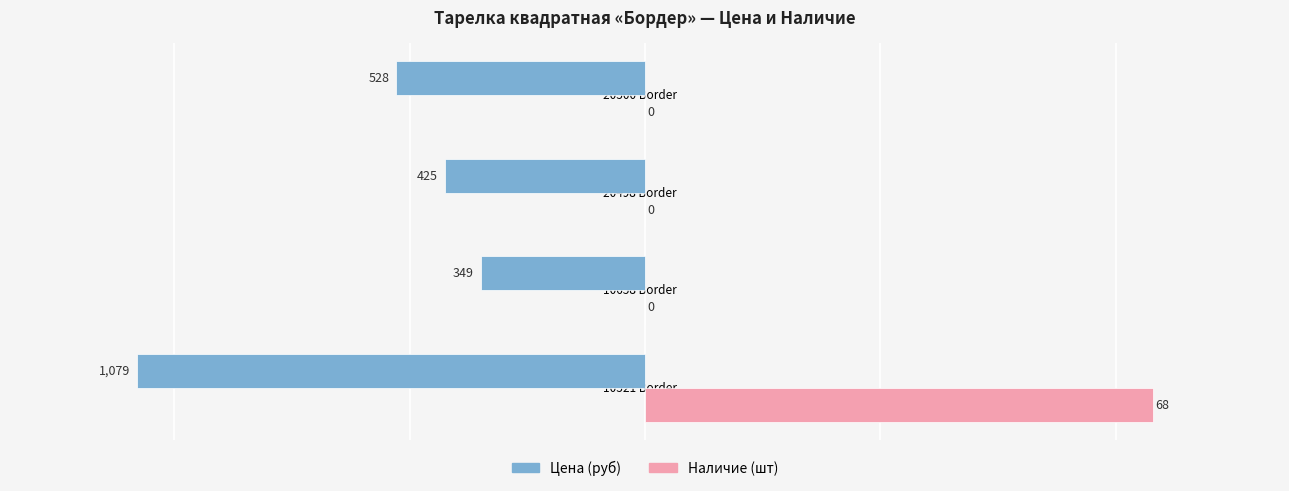

What is the greatest value displayed?

1079